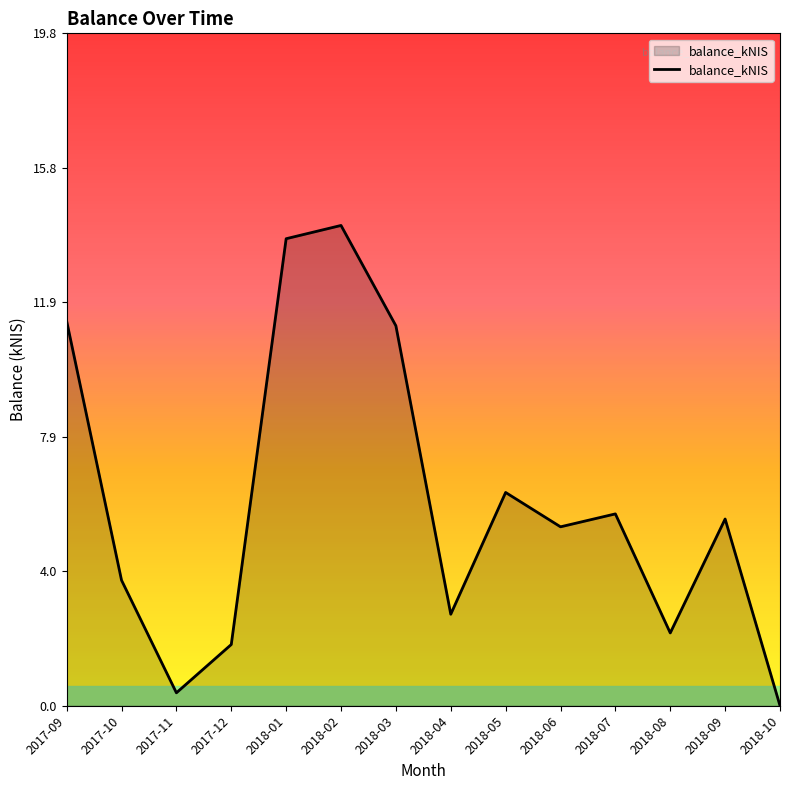

What is the difference between the maximum and minimum values?

14.1